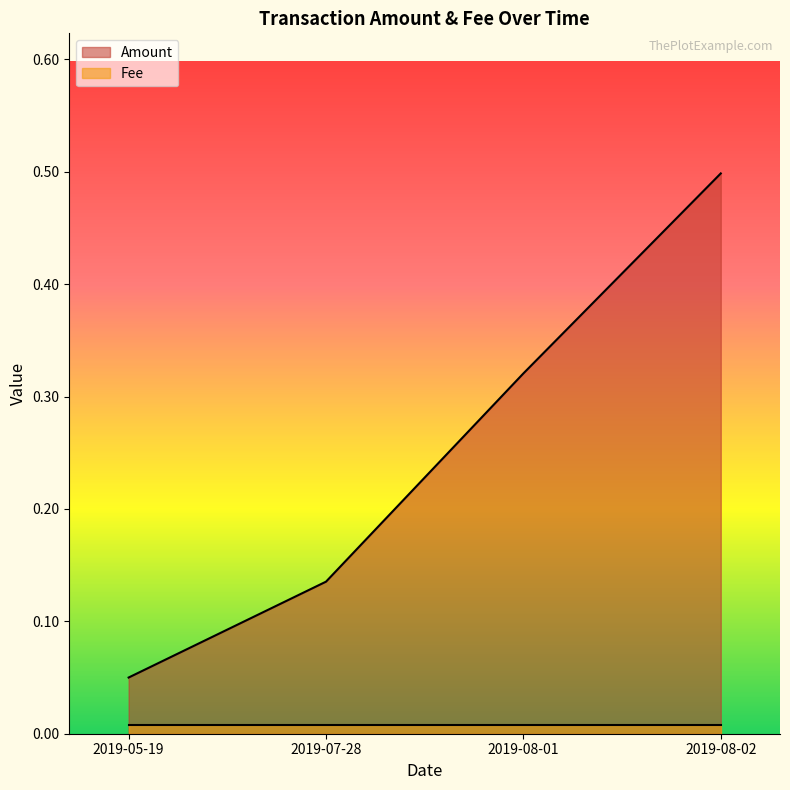

What is the difference between the second highest and minimum values?

0.3